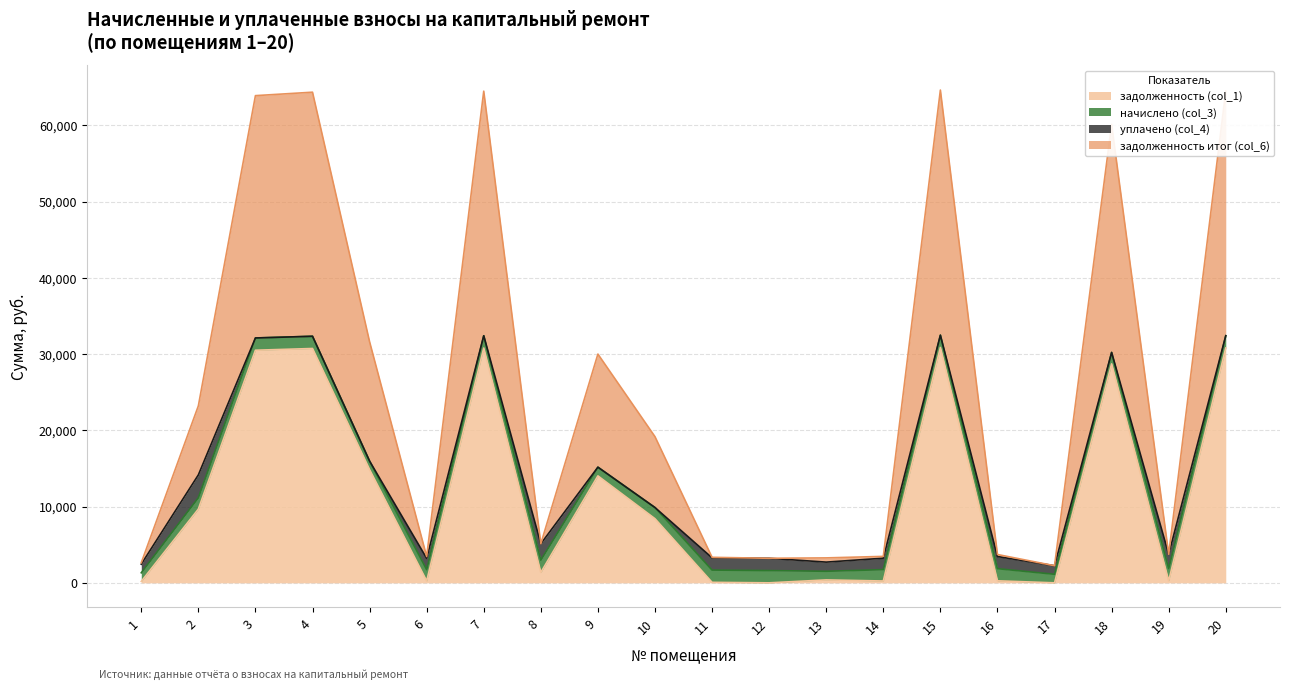

How many lines are shown in the chart?

4